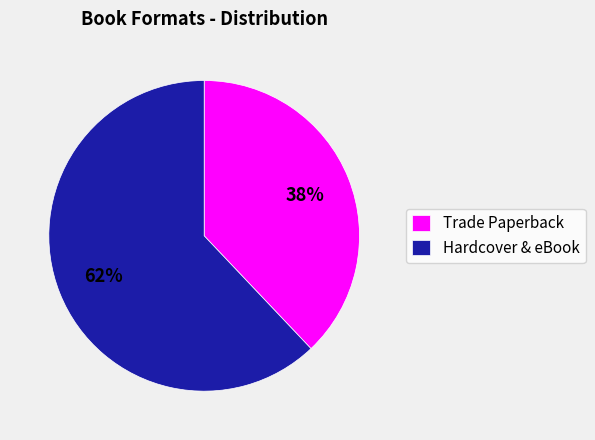

To the nearest percent, what is the average slice percentage?

50%